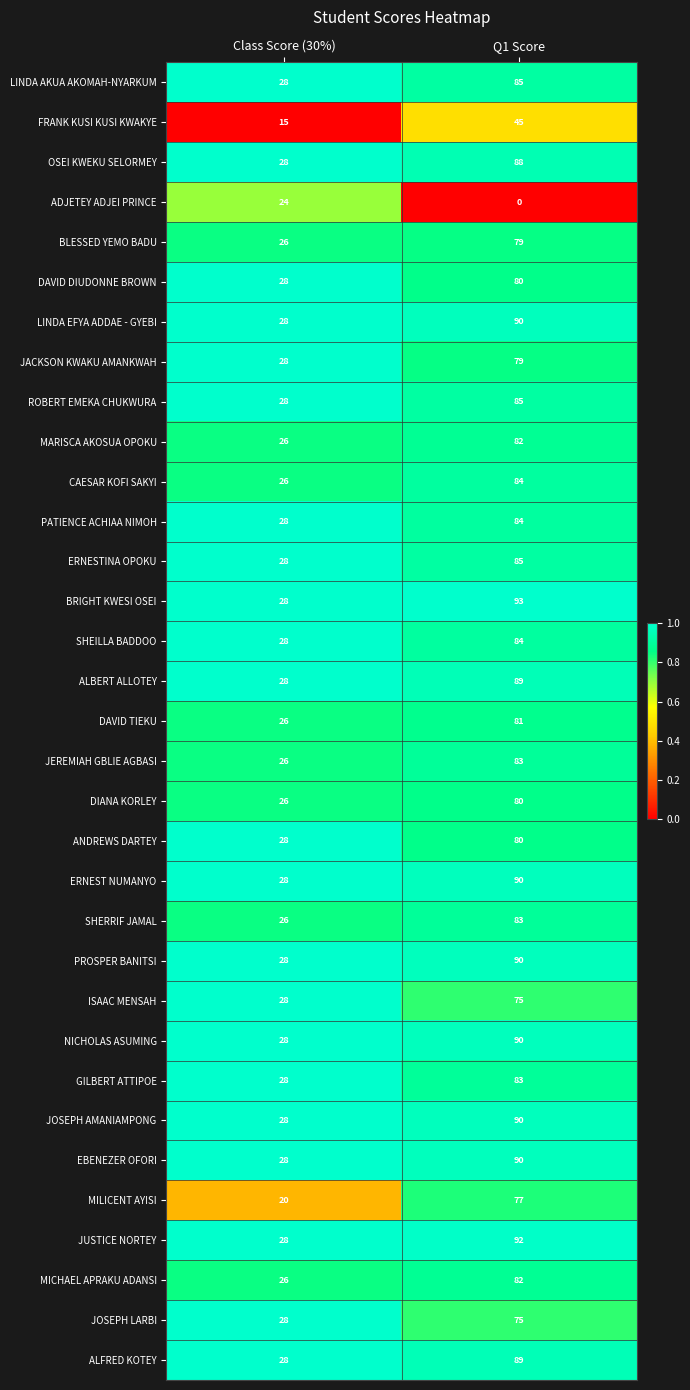

The value of PROSPER BANITSI at Q1 Score is 90. True or false?

True